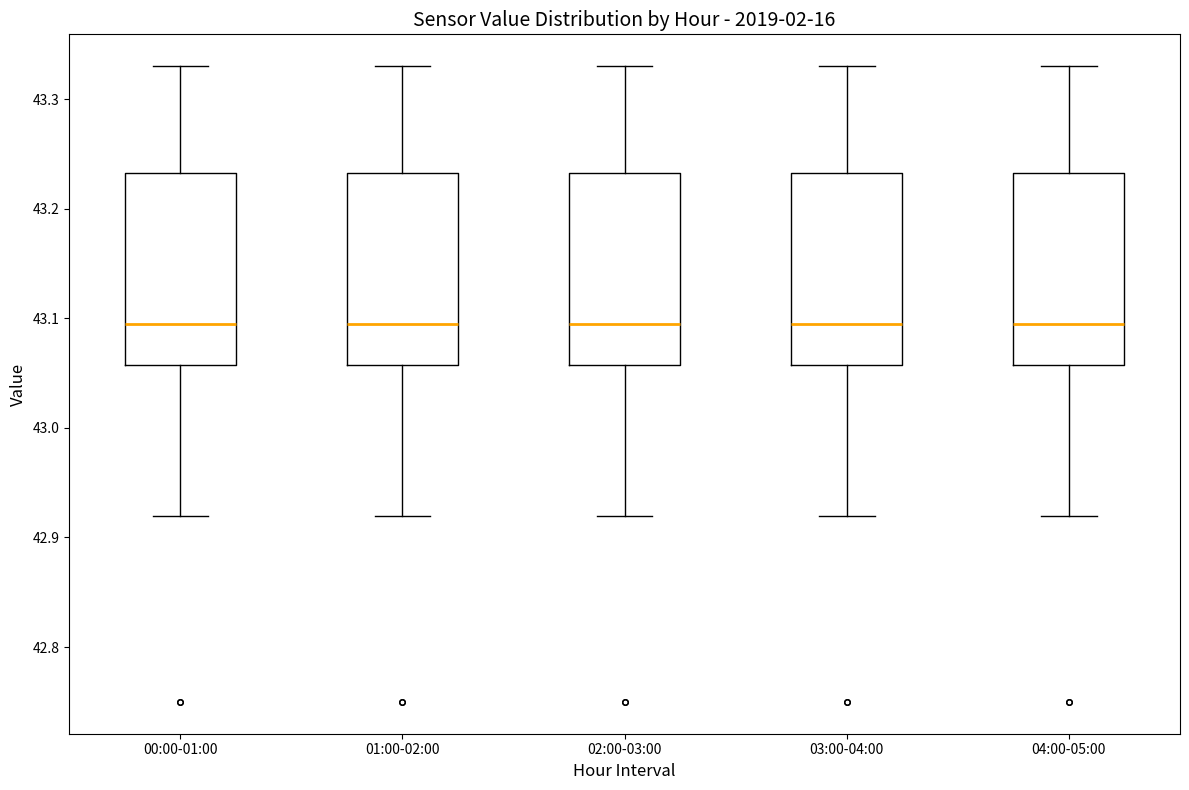

Reading left to right, transcribe this box plot: for each box, give where its median line is, the range the box spans, and where its two whiskers end, as read against the y-axis. The values are not printed on the chart, so give them approximately, as read against the axis.

00:00-01:00: median 43.10, box 43.06 to 43.23, whiskers 42.92 to 43.33
01:00-02:00: median 43.10, box 43.06 to 43.23, whiskers 42.92 to 43.33
02:00-03:00: median 43.10, box 43.06 to 43.23, whiskers 42.92 to 43.33
03:00-04:00: median 43.10, box 43.06 to 43.23, whiskers 42.92 to 43.33
04:00-05:00: median 43.10, box 43.06 to 43.23, whiskers 42.92 to 43.33